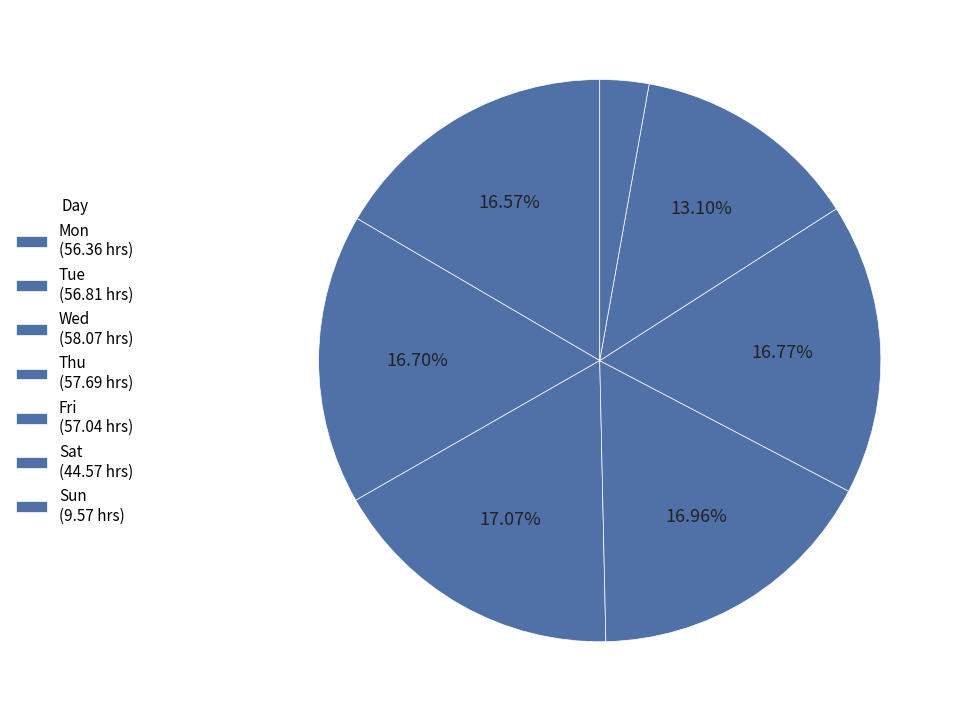

Is there a majority slice in this chart?

No